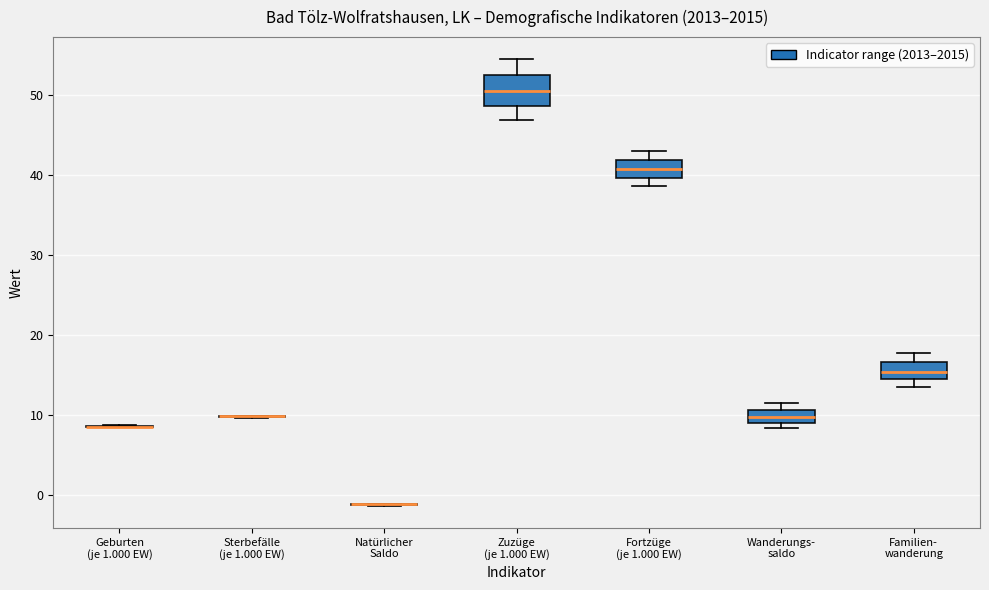

Reading left to right, read every box against the y-axis: the position of its median line, the range the box covers, and the ends of its whiskers. The values are not printed on the chart, so give them approximately, as read against the axis.

Geburten (je 1.000 EW): box collapsed to a line at 8, whiskers 8 to 9
Sterbefälle (je 1.000 EW): box collapsed to a line at 10, whiskers 10 to 10
Natürlicher Saldo: box collapsed to a line at -1, whiskers -1 to -1
Zuzüge (je 1.000 EW): median 51, box 49 to 53, whiskers 47 to 55
Fortzüge (je 1.000 EW): median 41, box 40 to 42, whiskers 39 to 43
Wanderungs- saldo: median 10, box 9 to 11, whiskers 8 to 12
Familien- wanderung: median 15, box 14 to 17, whiskers 14 (just below the box's lower edge) to 18